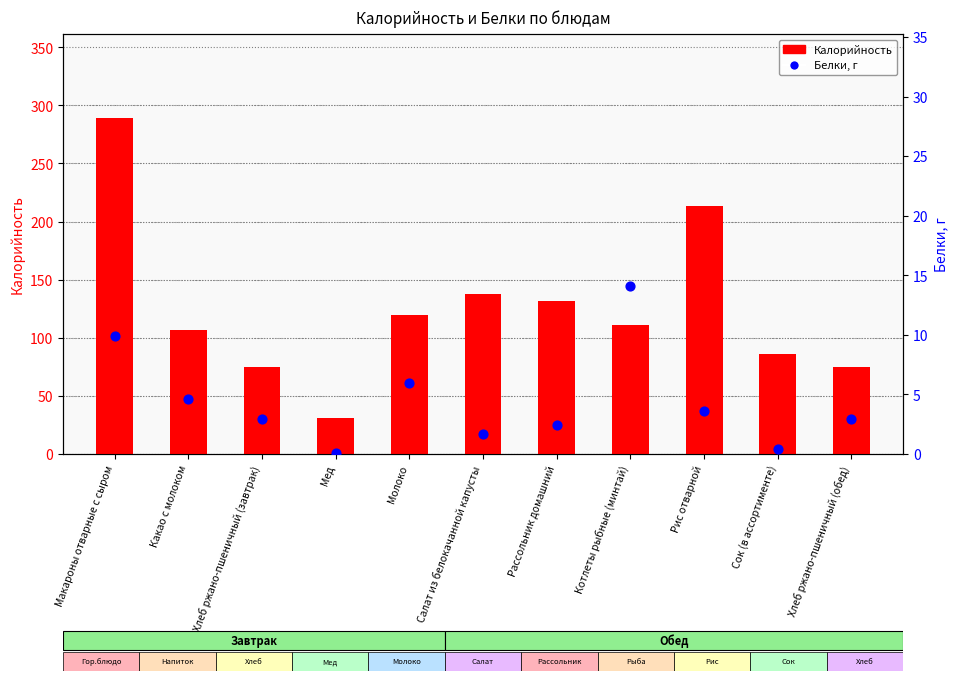

Is the value of Калорийность at Хлеб ржано-пшеничный (обед) greater than the value of Белки, г at Котлеты рыбные (минтай)?

Yes